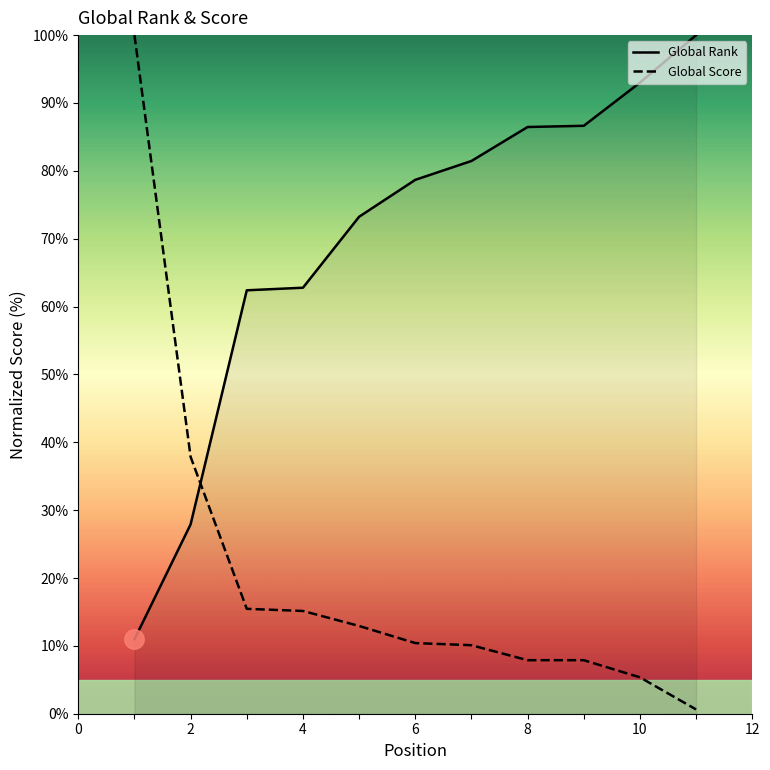

List the series in order of their overall mean, lowest first.

Global Score, Global Rank